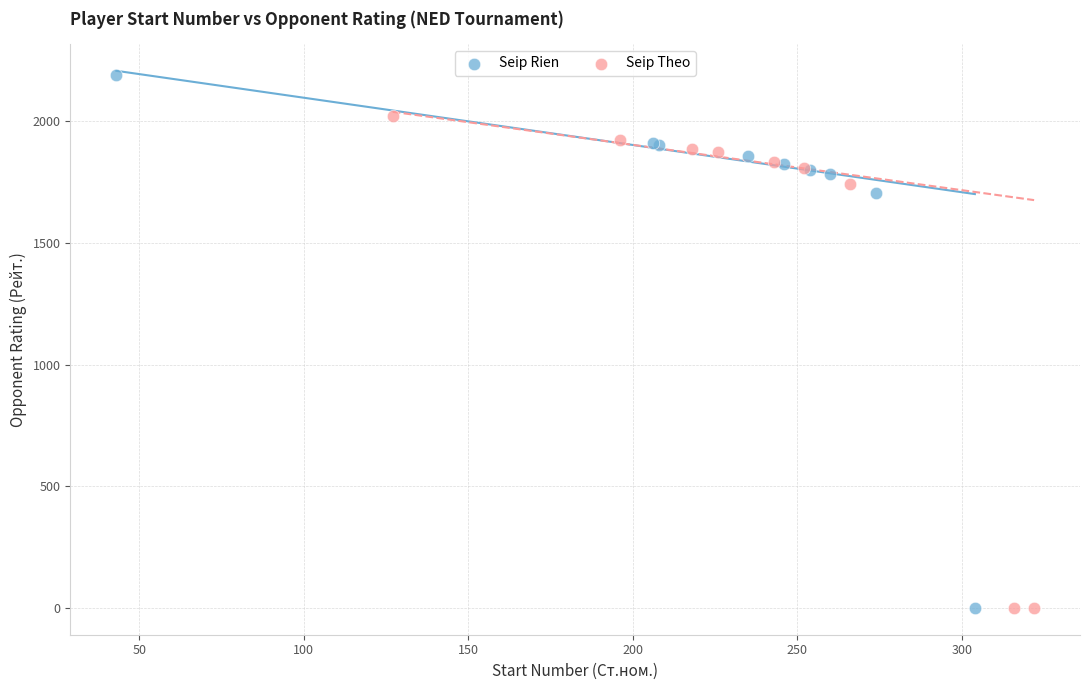

Which series contains the highest Y value?

Seip Rien